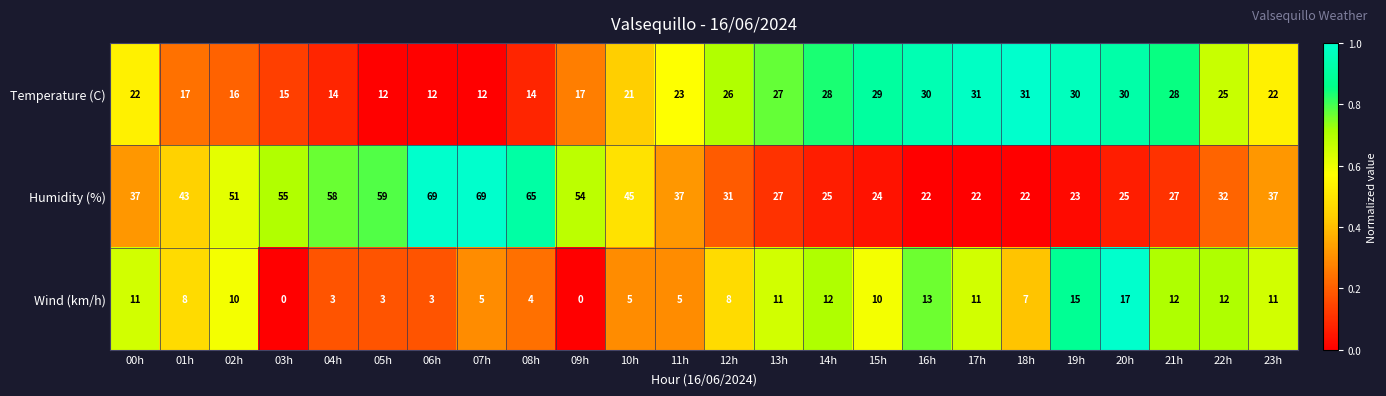

What is the difference between the maximum and minimum values in the Temperature (C) series?

19